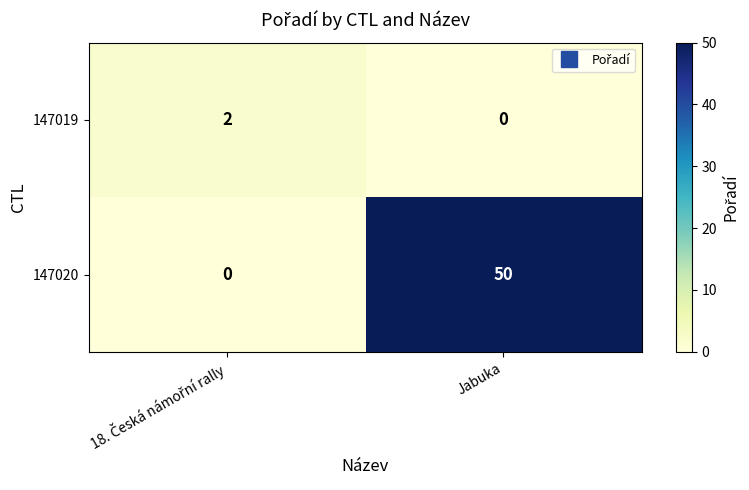

At which label does 147019 reach its minimum?

Jabuka